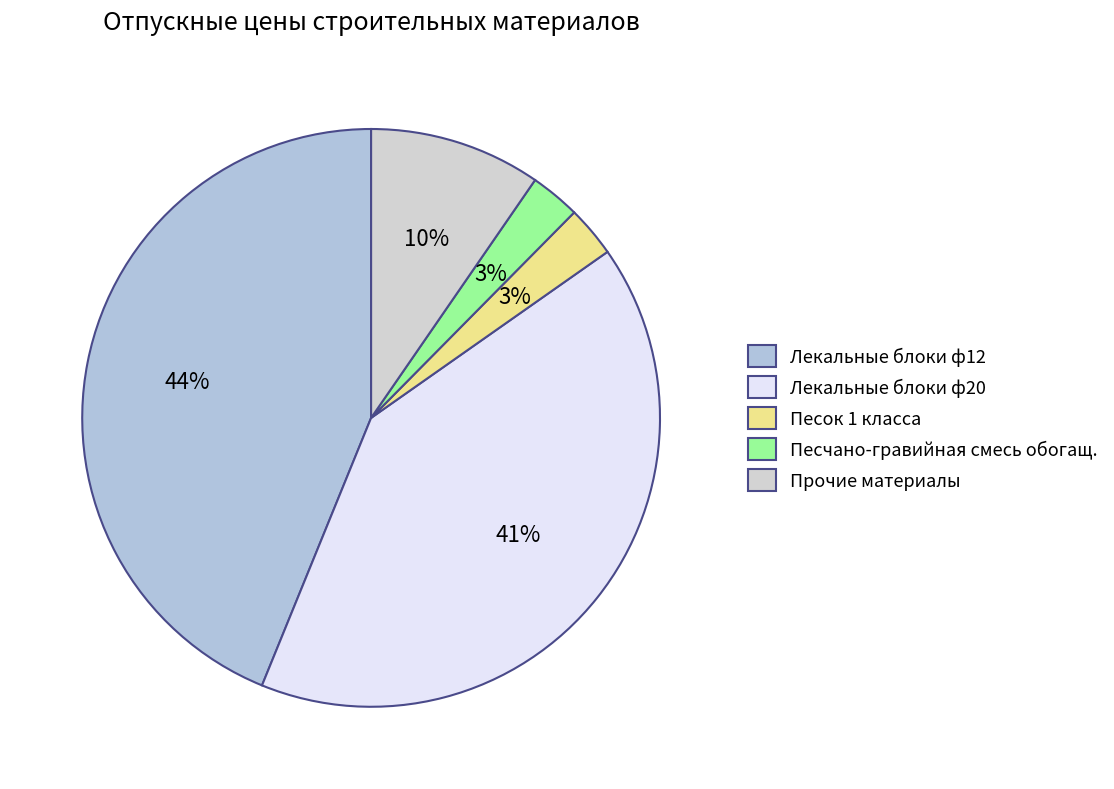

Count the number of slices in the pie.

5